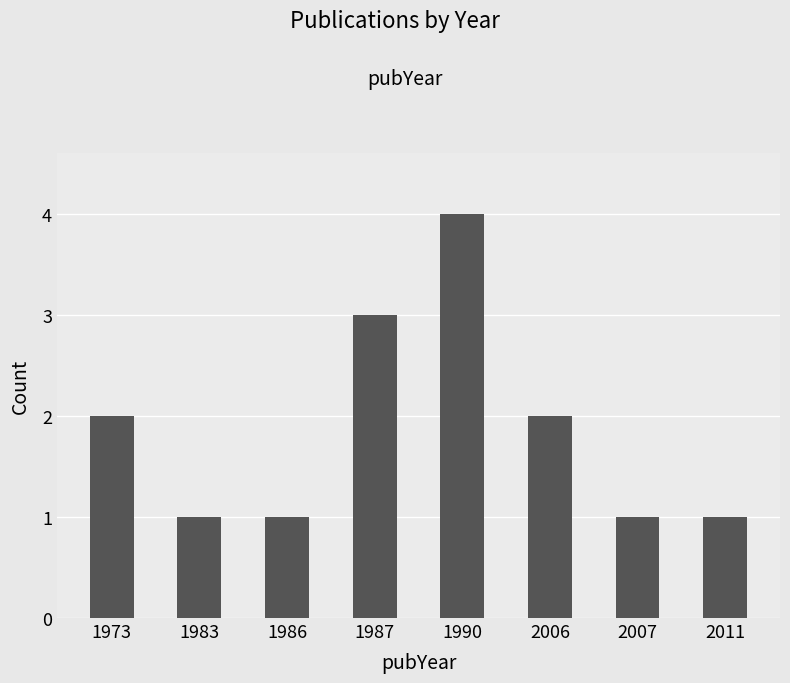

What is the value of the 2nd bar from the left?

1